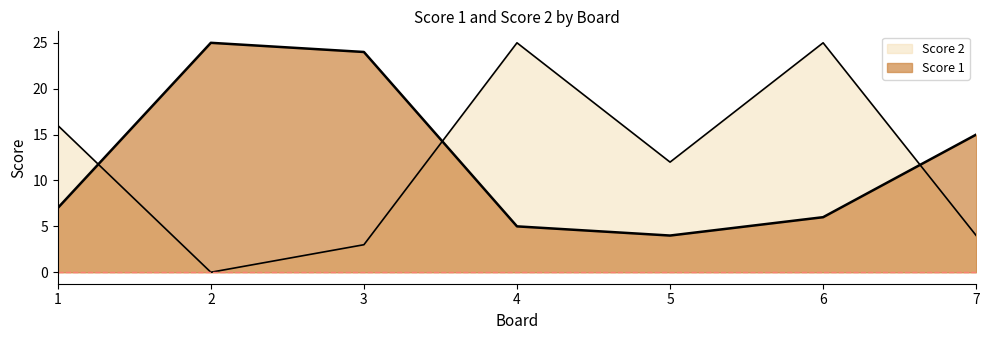

How many values in the Score 2 series exceed 12?

3